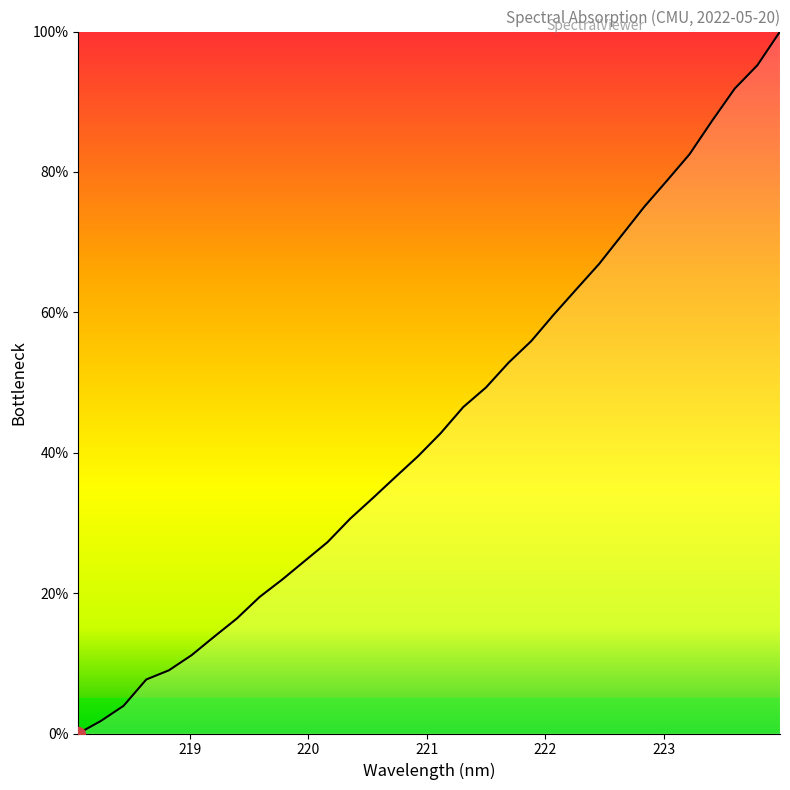

What is the difference between the second highest and minimum values?

95.2